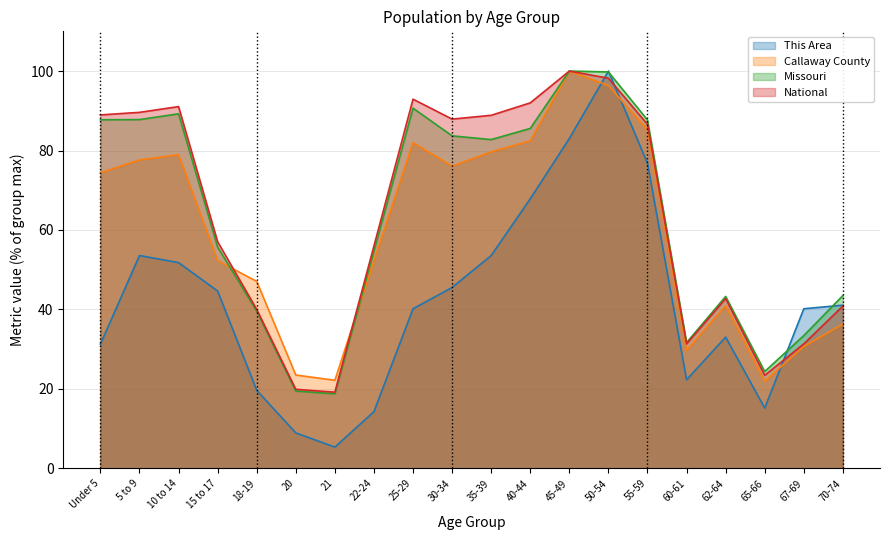

Where does the National series first go above 86?

Under 5